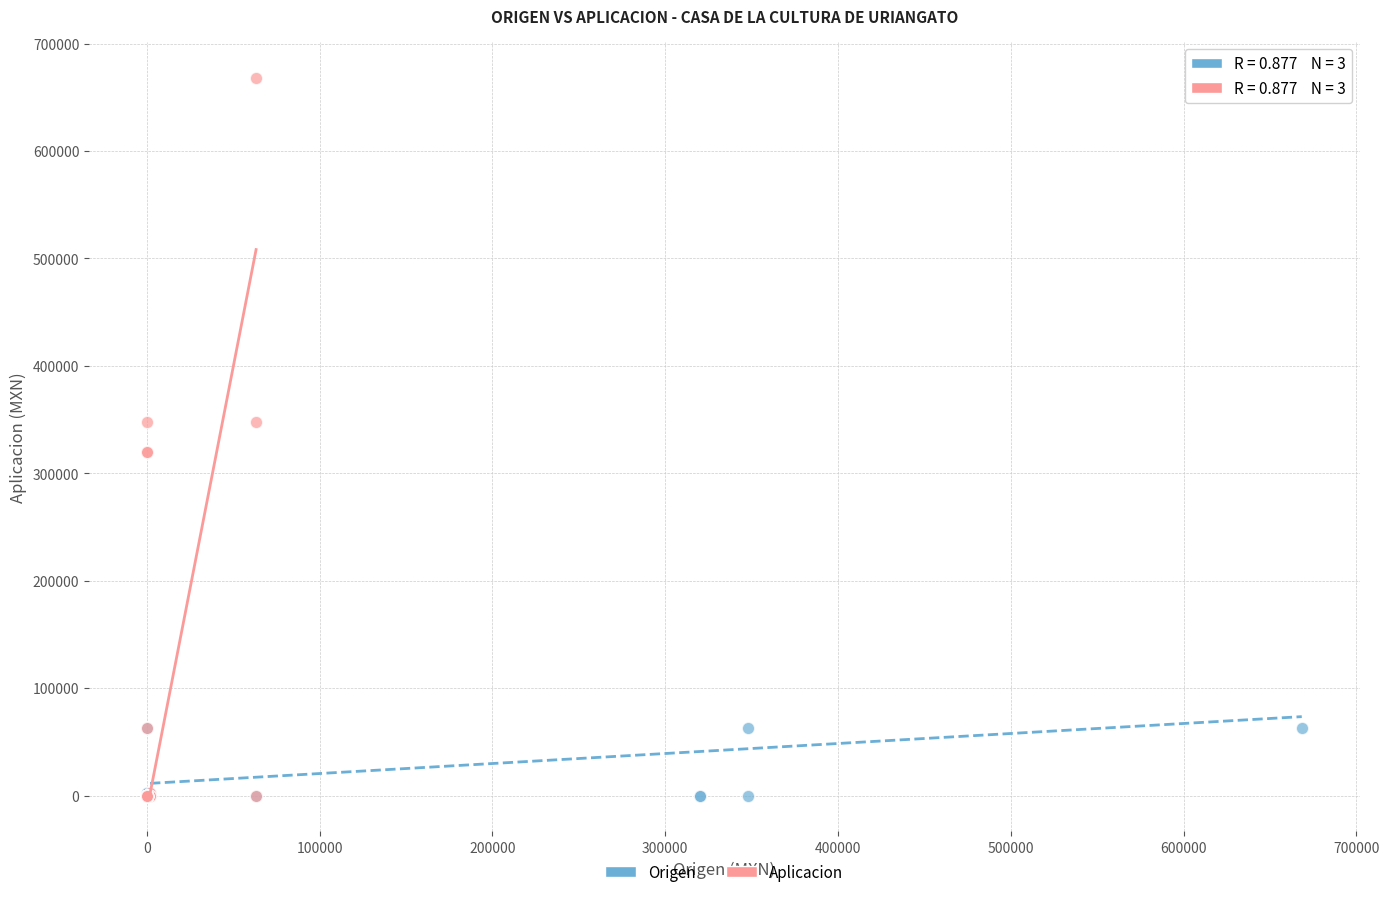

Which series has the widest spread of Y values?

Aplicacion